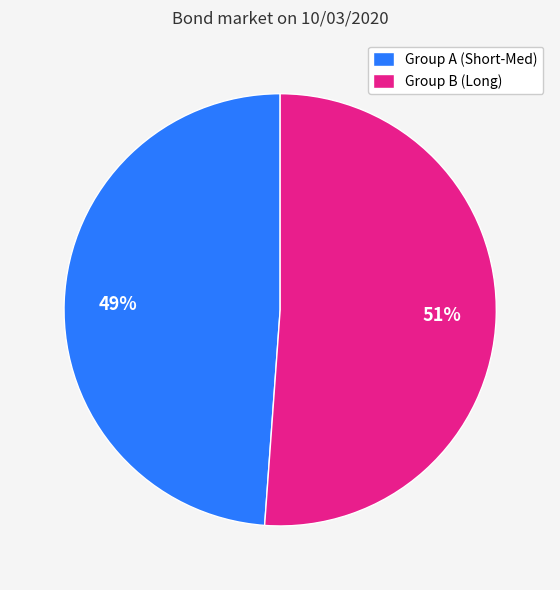

What is the largest slice in the pie chart?

Group B (Long)